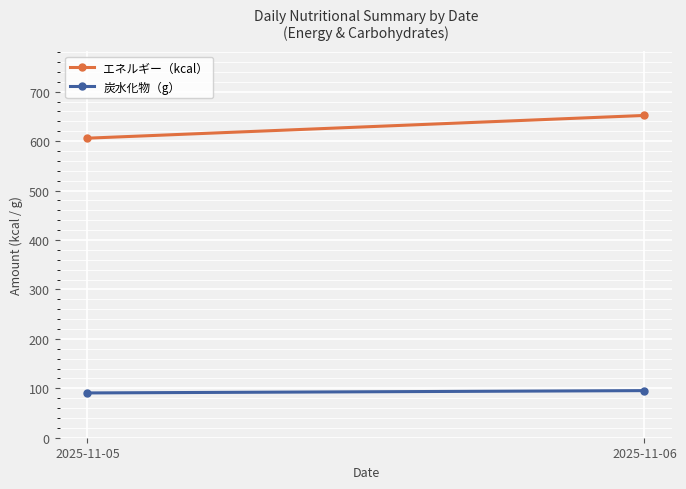

Reading left to right, what are all the values shown in this chart?

エネルギー（kcal）: 2025-11-05=606.0	2025-11-06=652.0
炭水化物（g）: 2025-11-05=90.6	2025-11-06=95.3